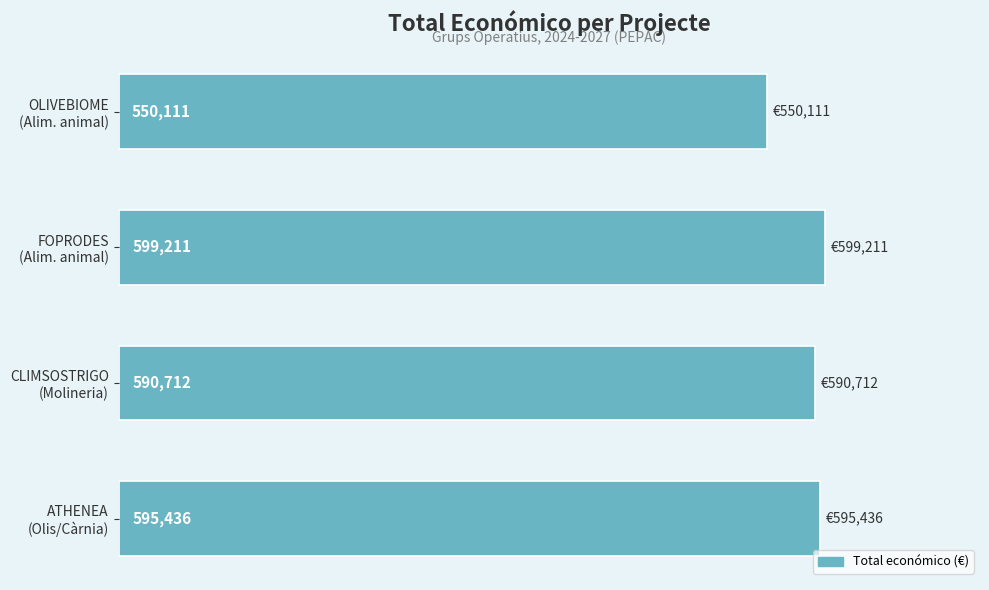

What is the maximum value shown in the chart?

599211